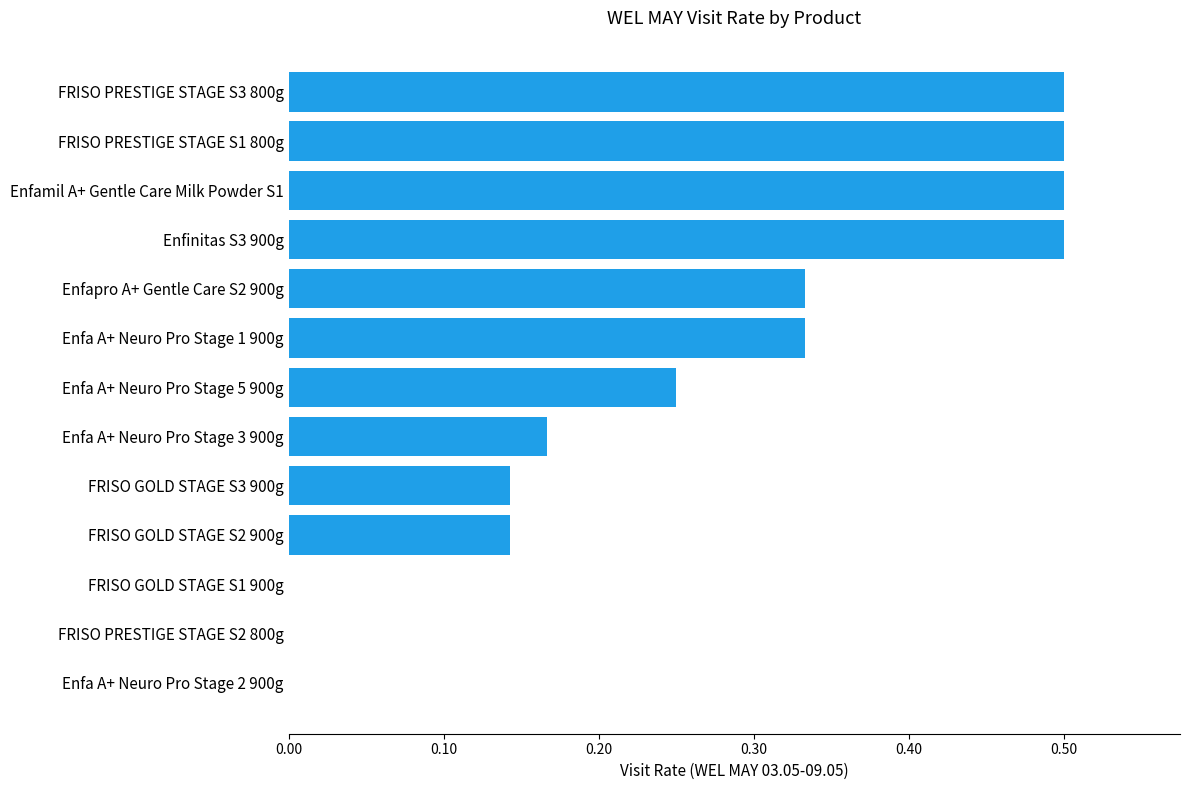

The value at FRISO GOLD STAGE S1 900g is 0.3. True or false?

False